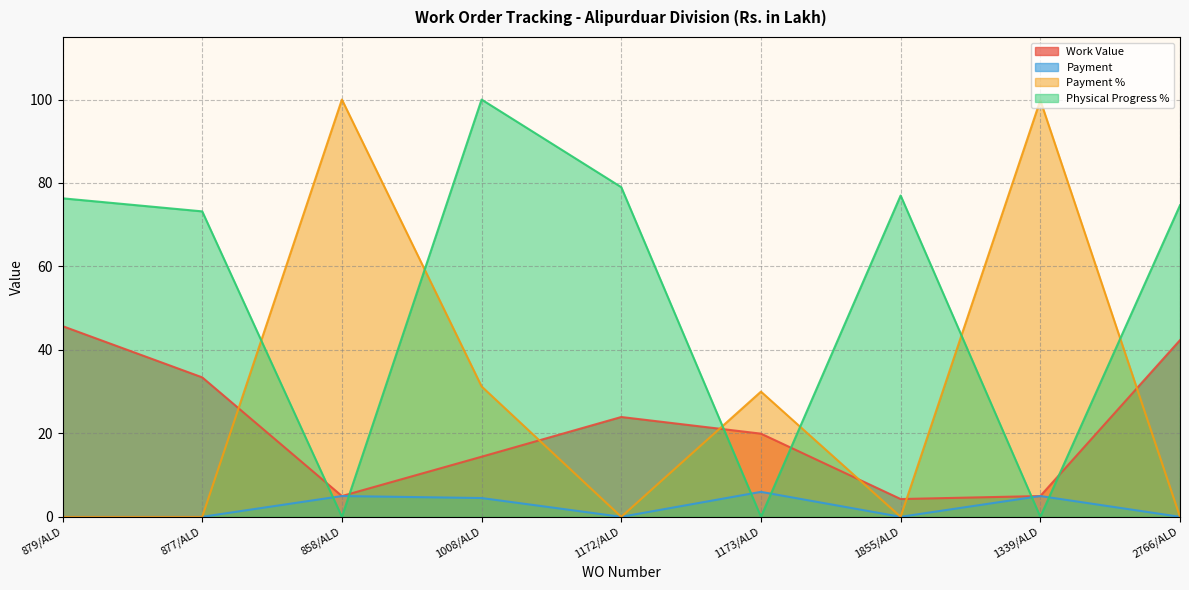

The Payment series shows 0.0 at 2766/ALD. True or false?

True